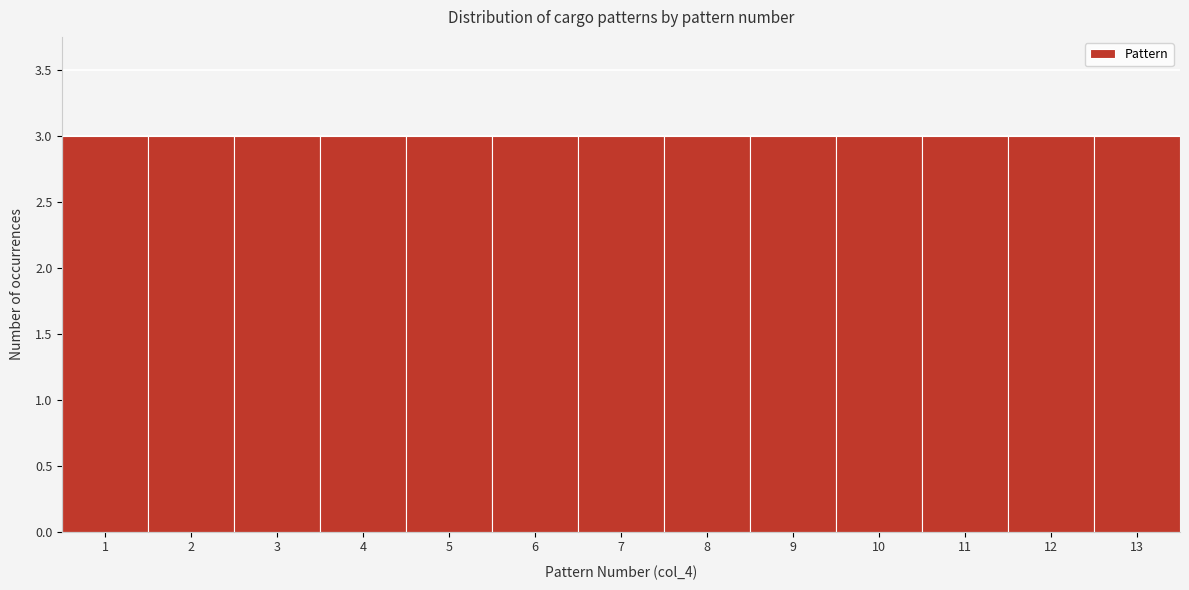

Reading left to right, transcribe this chart: for each bar, give the range it covers on the x-axis and its height. The values are not printed on the chart, so give them approximately, as read against the axis.

0.5 to 1.5: 3
1.5 to 2.5: 3
2.5 to 3.5: 3
3.5 to 4.5: 3
4.5 to 5.5: 3
5.5 to 6.5: 3
6.5 to 7.5: 3
7.5 to 8.5: 3
8.5 to 9.5: 3
9.5 to 10.5: 3
10.5 to 11.5: 3
11.5 to 12.5: 3
12.5 to 13.5: 3